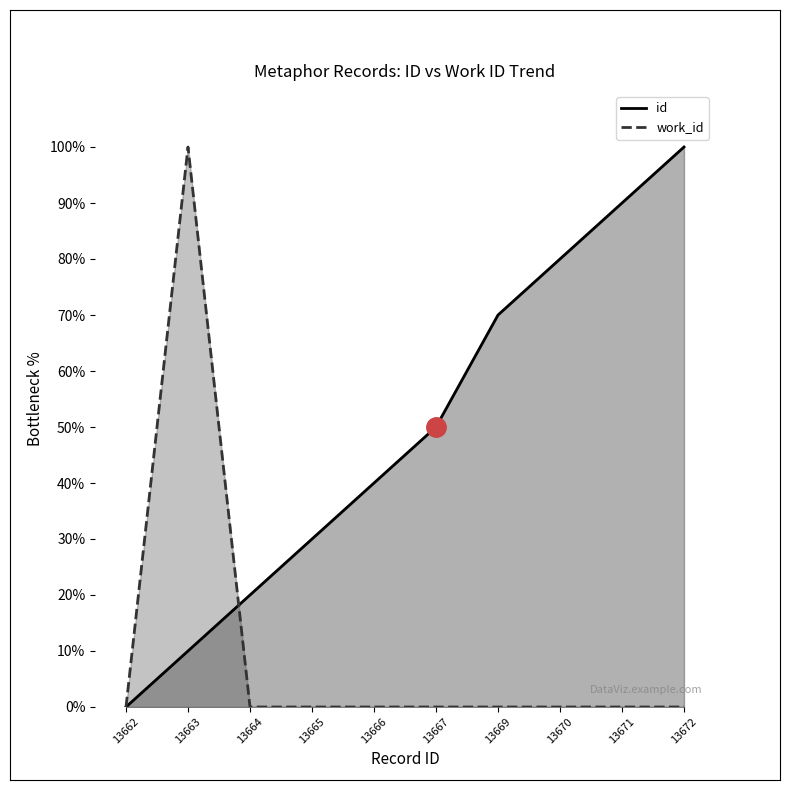

True or false: work_id has more than 2 points higher than both neighbors.

False